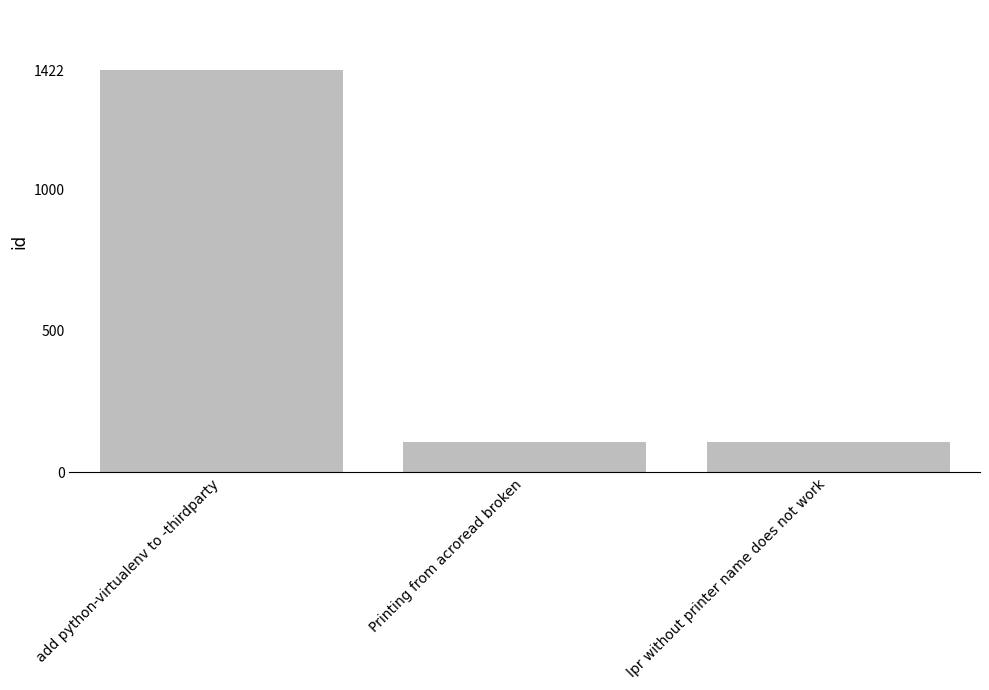

At which category does the chart reach its peak across all series?

add python-virtualenv to -thirdparty